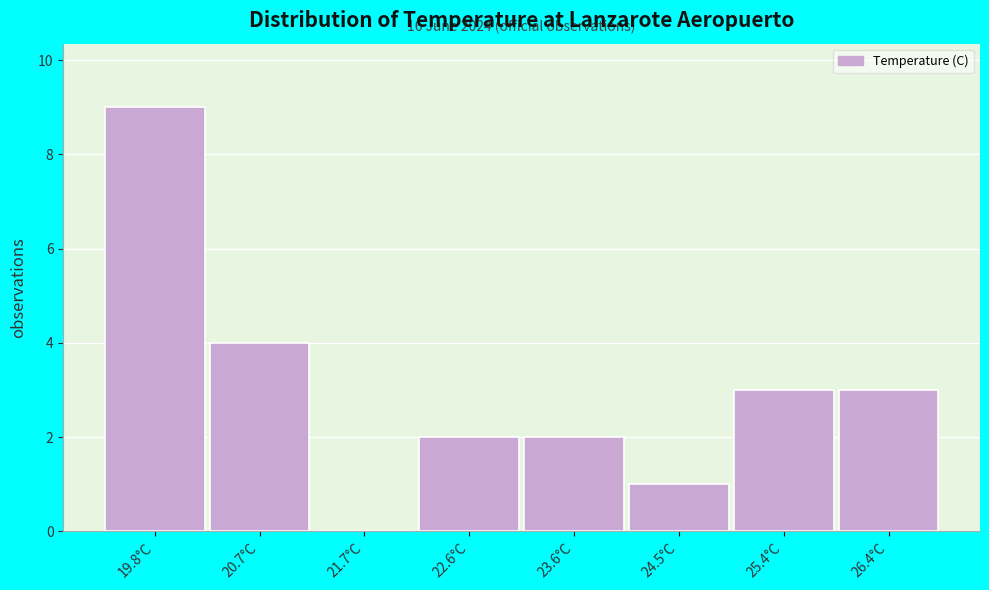

Reading left to right, transcribe all the data shown in this chart.

19.8°C=9	20.7°C=4	21.7°C=0	22.6°C=2	23.6°C=2	24.5°C=1	25.4°C=3	26.4°C=3